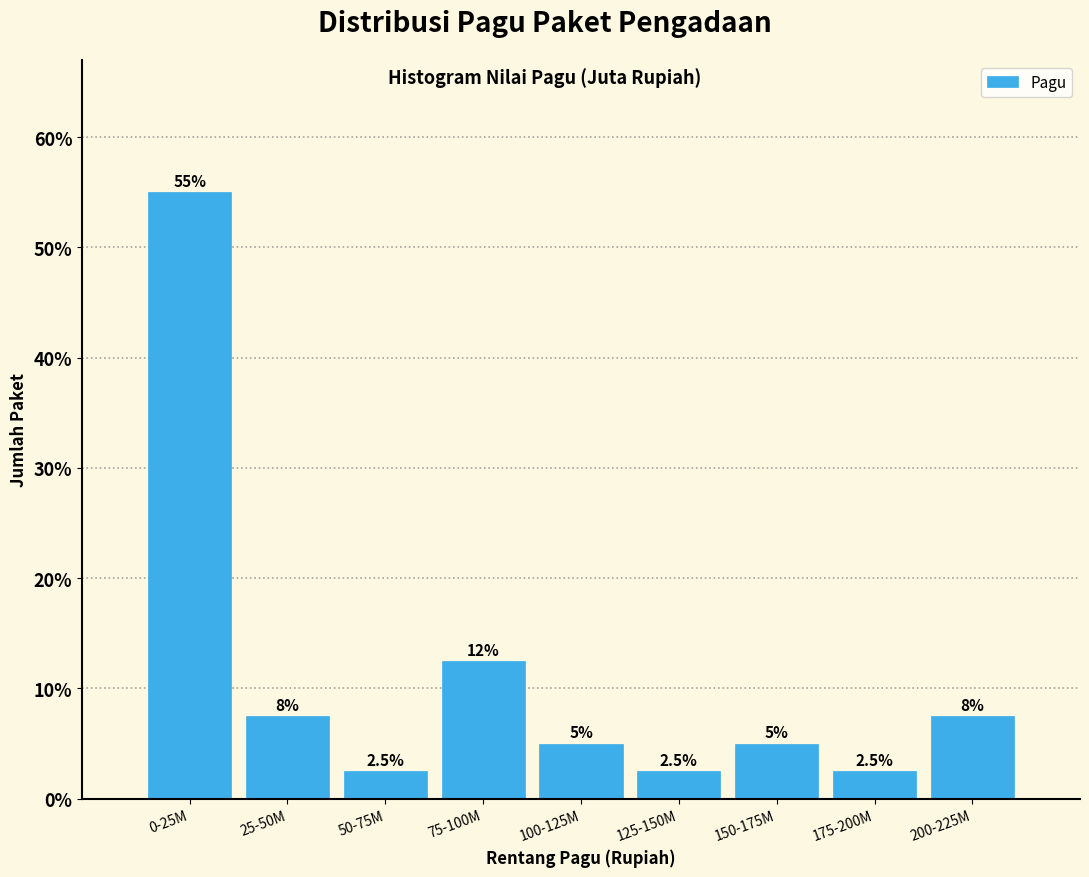

Reading right to left, list all the values displayed in this chart.

200-225M=7.5	175-200M=2.5	150-175M=5.0	125-150M=2.5	100-125M=5.0	75-100M=12.5	50-75M=2.5	25-50M=7.5	0-25M=55.0